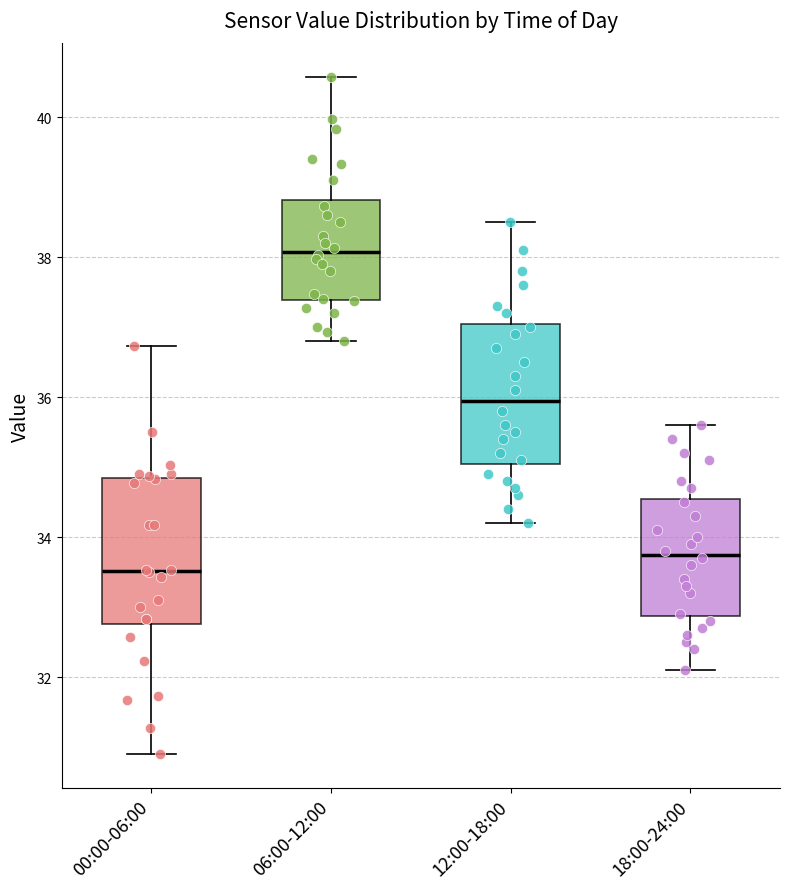

Reading left to right, read every box against the y-axis: the position of its median line, the range the box covers, and the ends of its whiskers. The values are not printed on the chart, so give them approximately, as read against the axis.

00:00-06:00: median 33.6, box 32.8 to 34.8, whiskers 31.0 to 36.8
06:00-12:00: median 38.0, box 37.4 to 38.8, whiskers 36.8 to 40.6
12:00-18:00: median 36.0, box 35.0 to 37.0, whiskers 34.2 to 38.6
18:00-24:00: median 33.8, box 32.8 to 34.6, whiskers 32.2 to 35.6